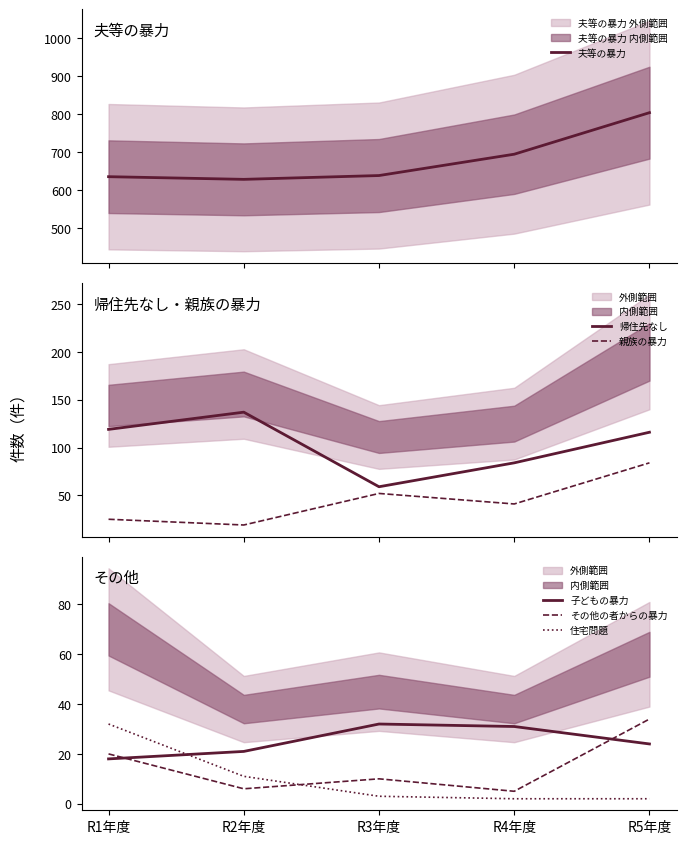

Is this an area chart (filled region under the line)?

No